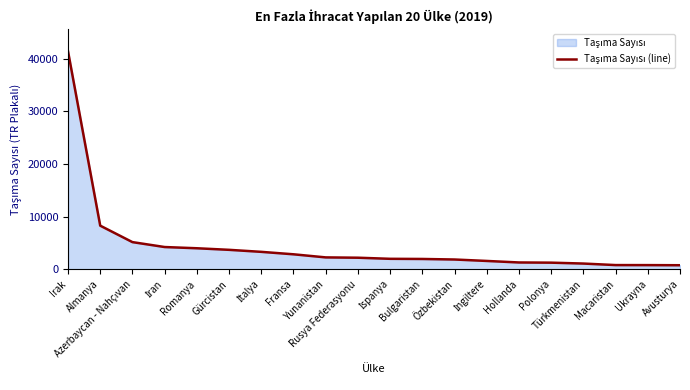

What is the sum of all values?

90458